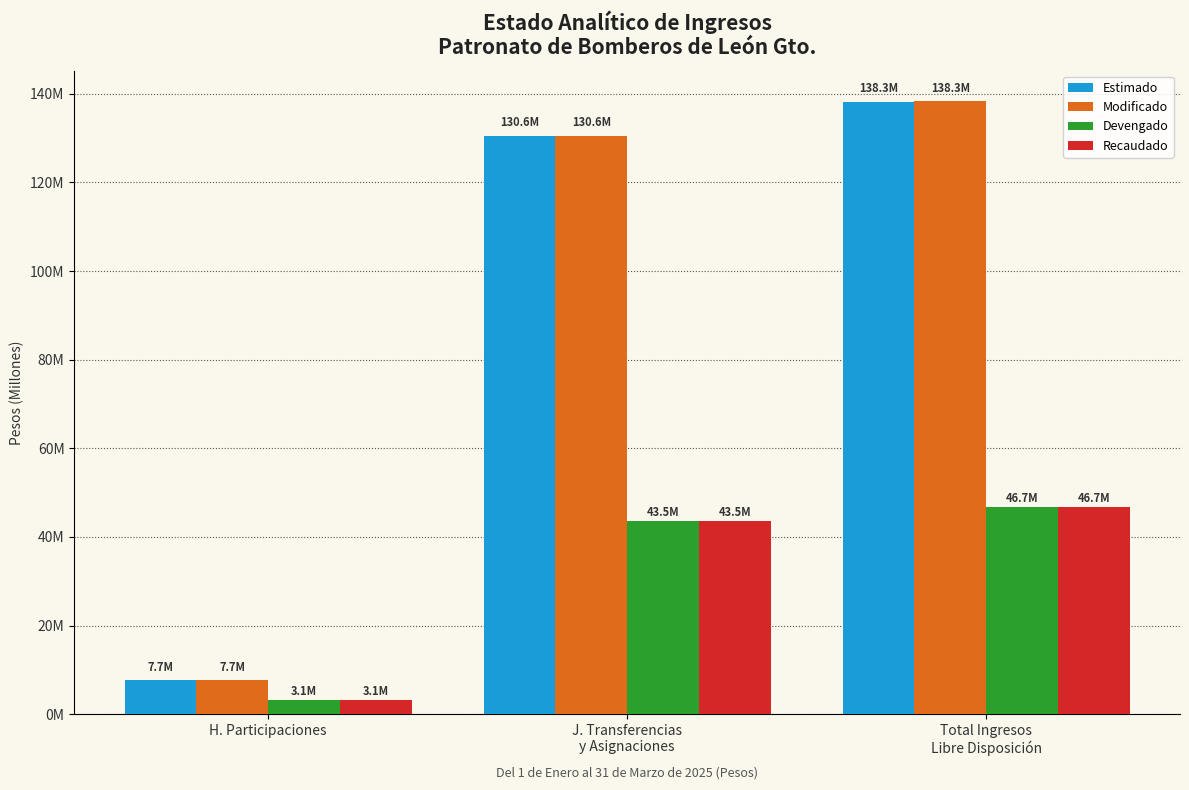

What is the total value across all series at J. Transferencias
y Asignaciones?

348205477.1